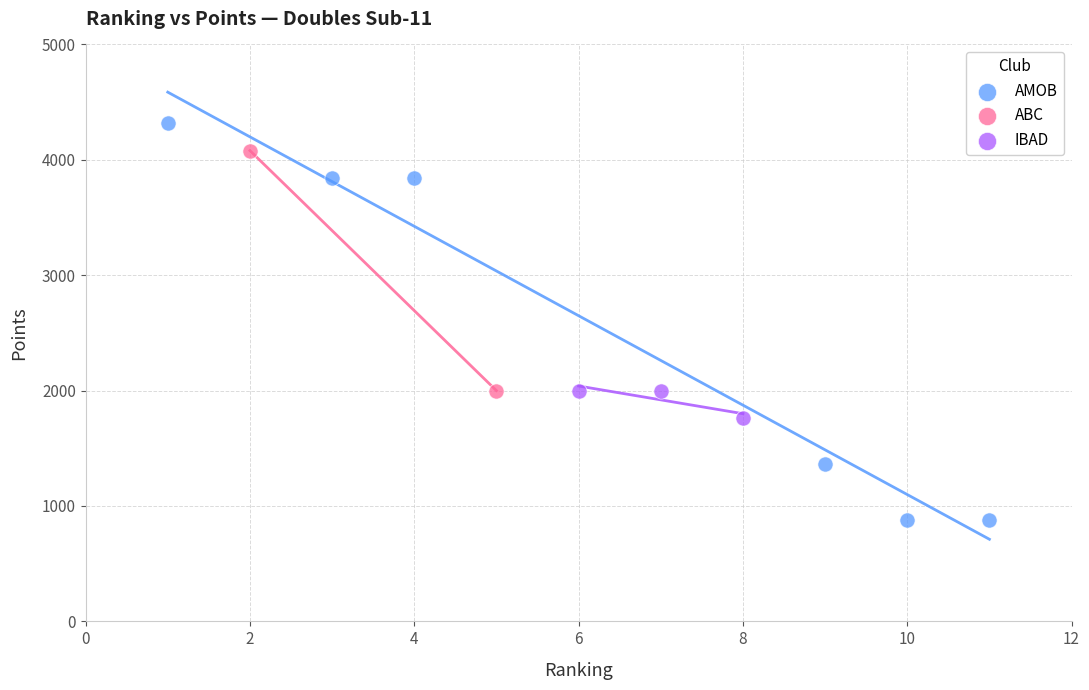

What are all the series names shown in the legend?

AMOB, ABC, IBAD